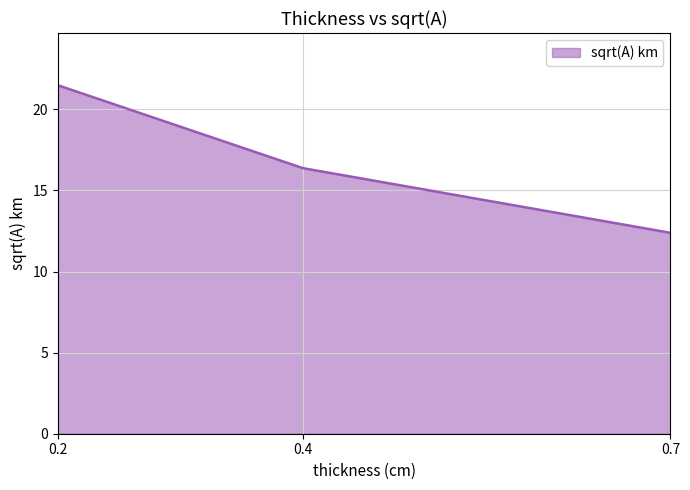

Reading left to right, transcribe all the data shown in this chart.

21.5	16.4	12.4